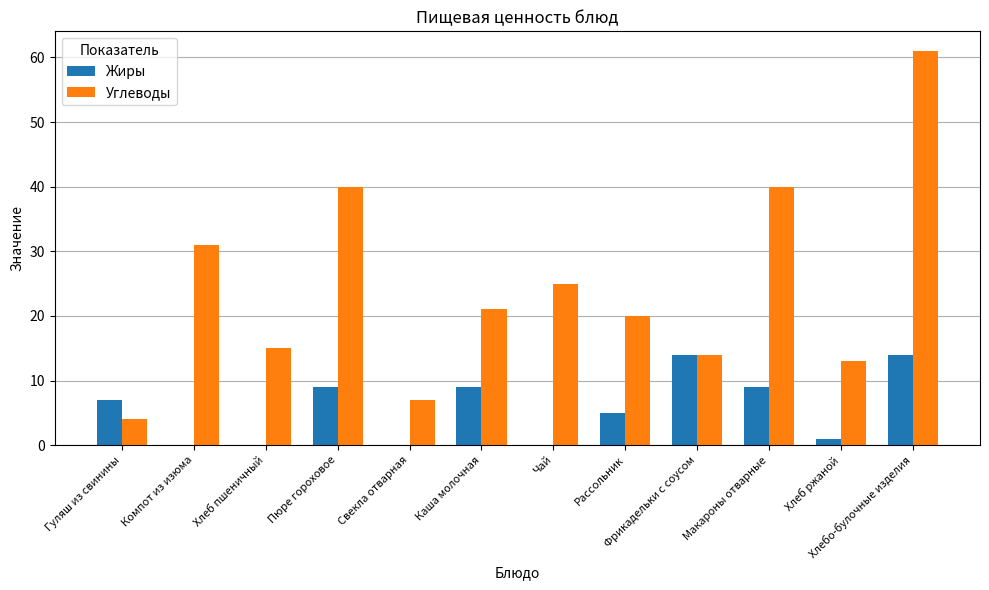

At which label is Углеводы closest to 32?

Компот из изюма